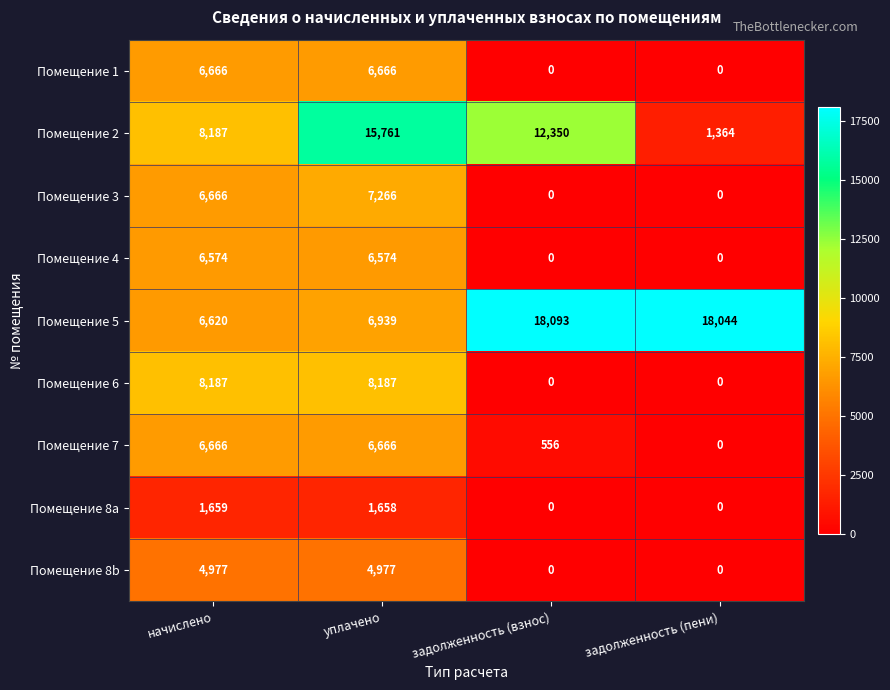

What is the difference between the maximum and minimum values in the Помещение 5 series?

11473